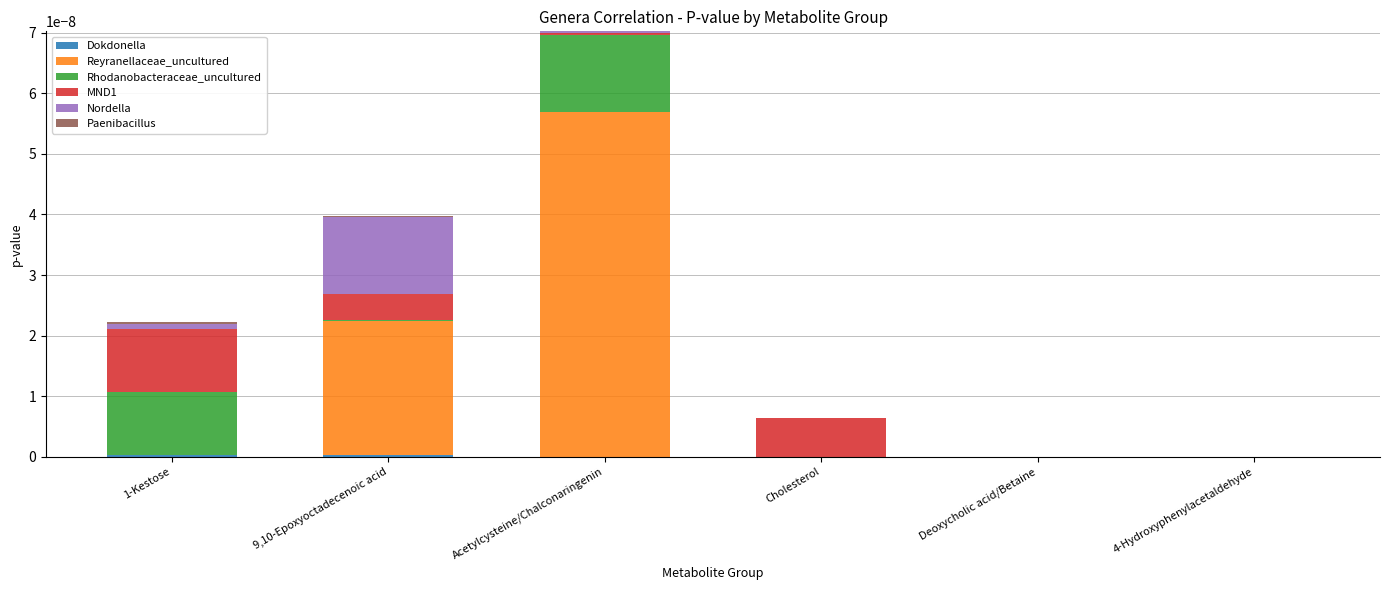

At which category is the sum across all series the highest?

Acetylcysteine/Chalconaringenin